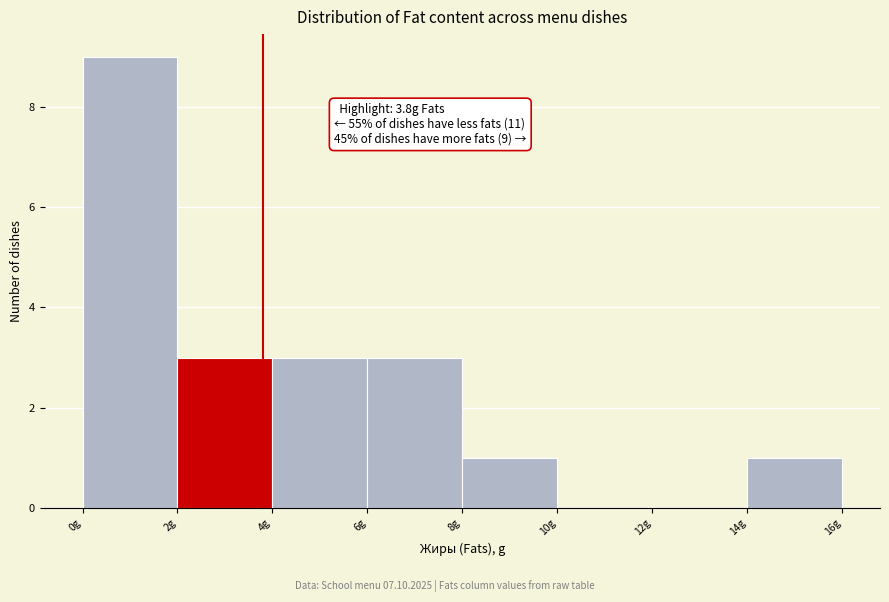

Over which range of the x-axis is the bar tallest?

0 to 2